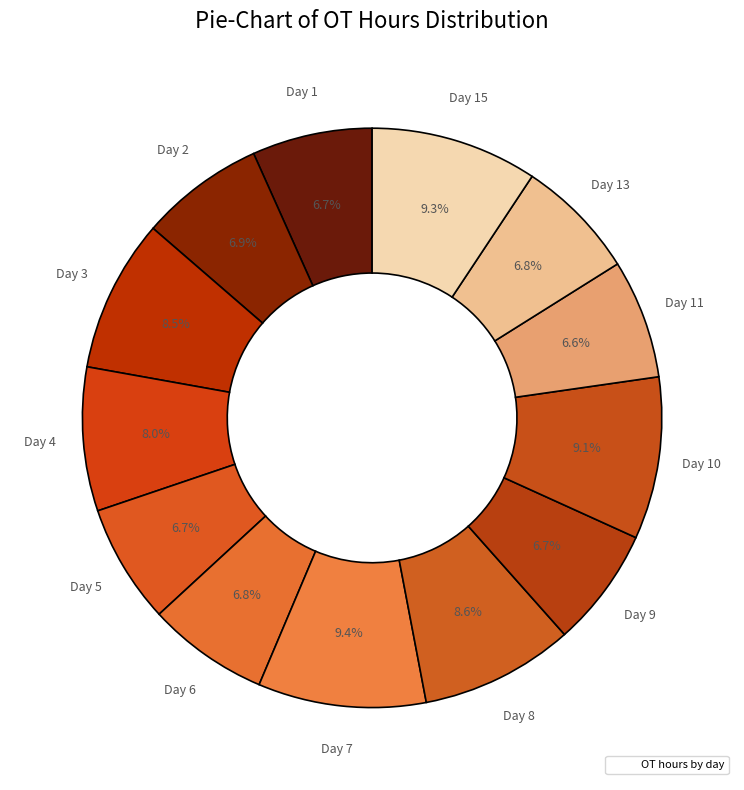

Which slice is the smallest?

Day 11